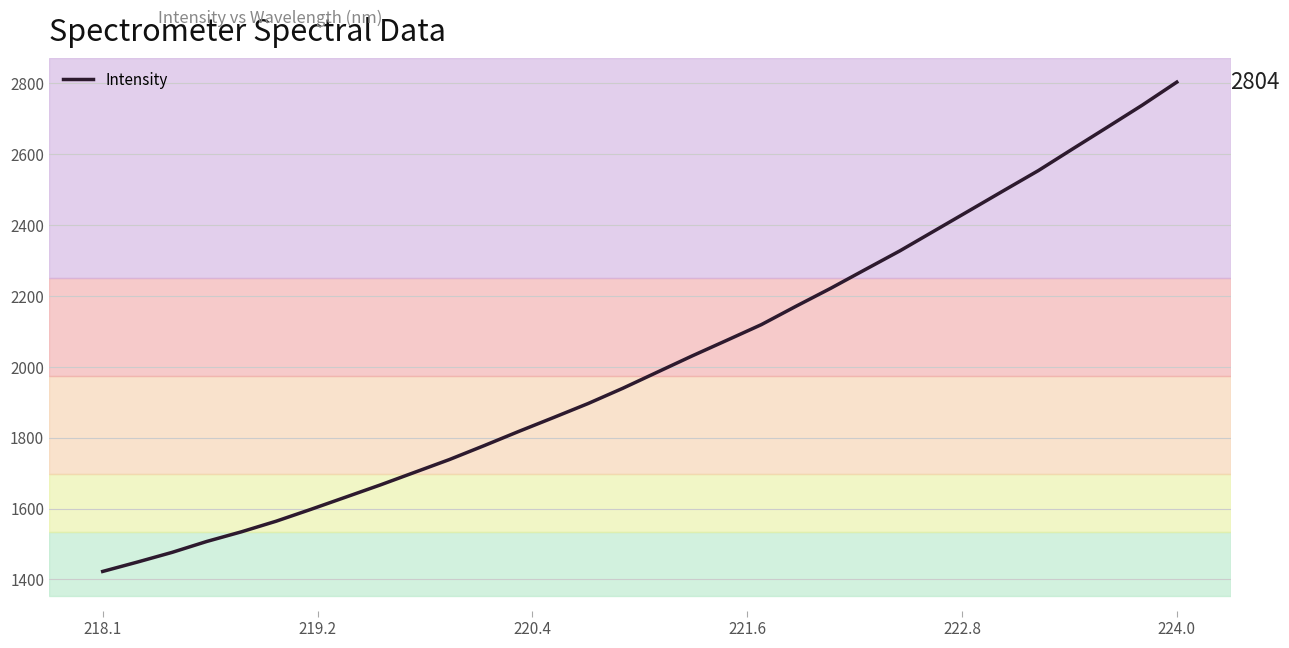

What is the minimum value shown in the chart?

1422.3